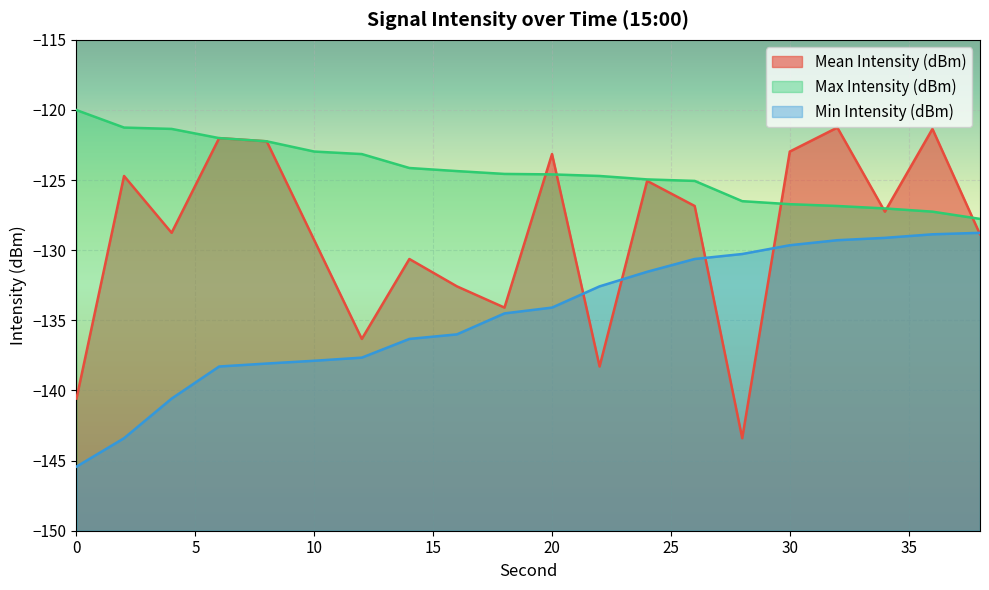

Which category has the lowest value in the Max Intensity (dBm) series?

38